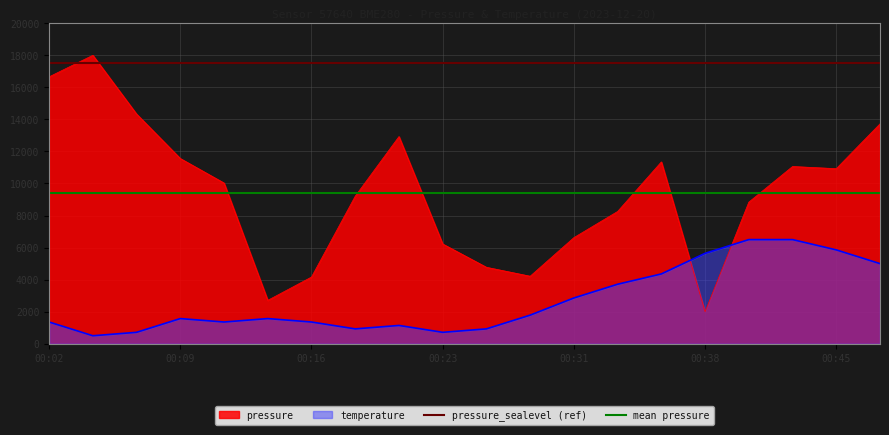

Which series has the largest total across all categories?

pressure_sealevel (ref)